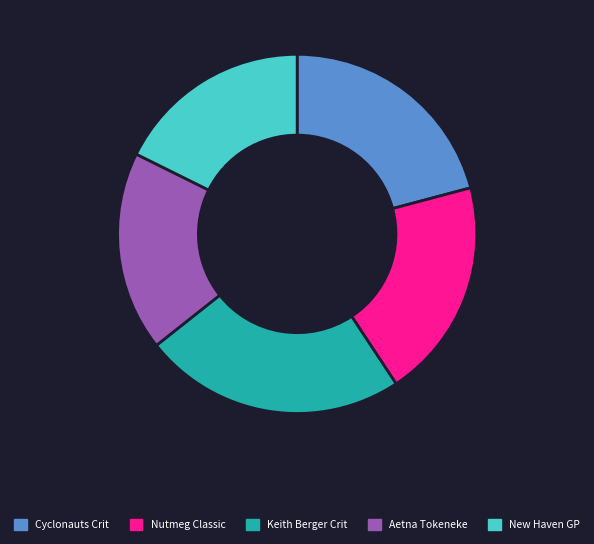

Which slice is the largest?

Keith Berger Crit